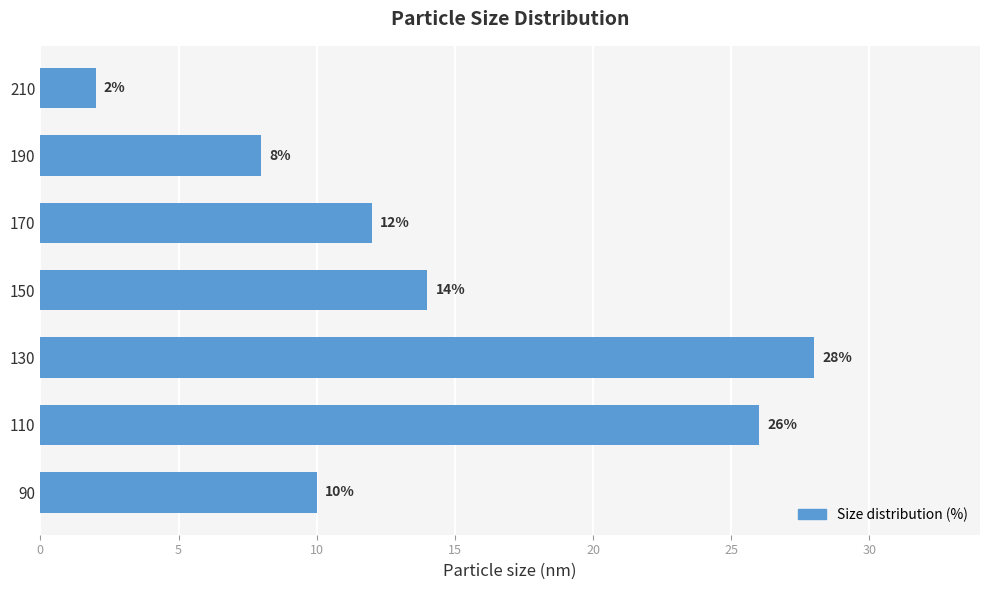

At which category does the chart reach its minimum across all series?

210